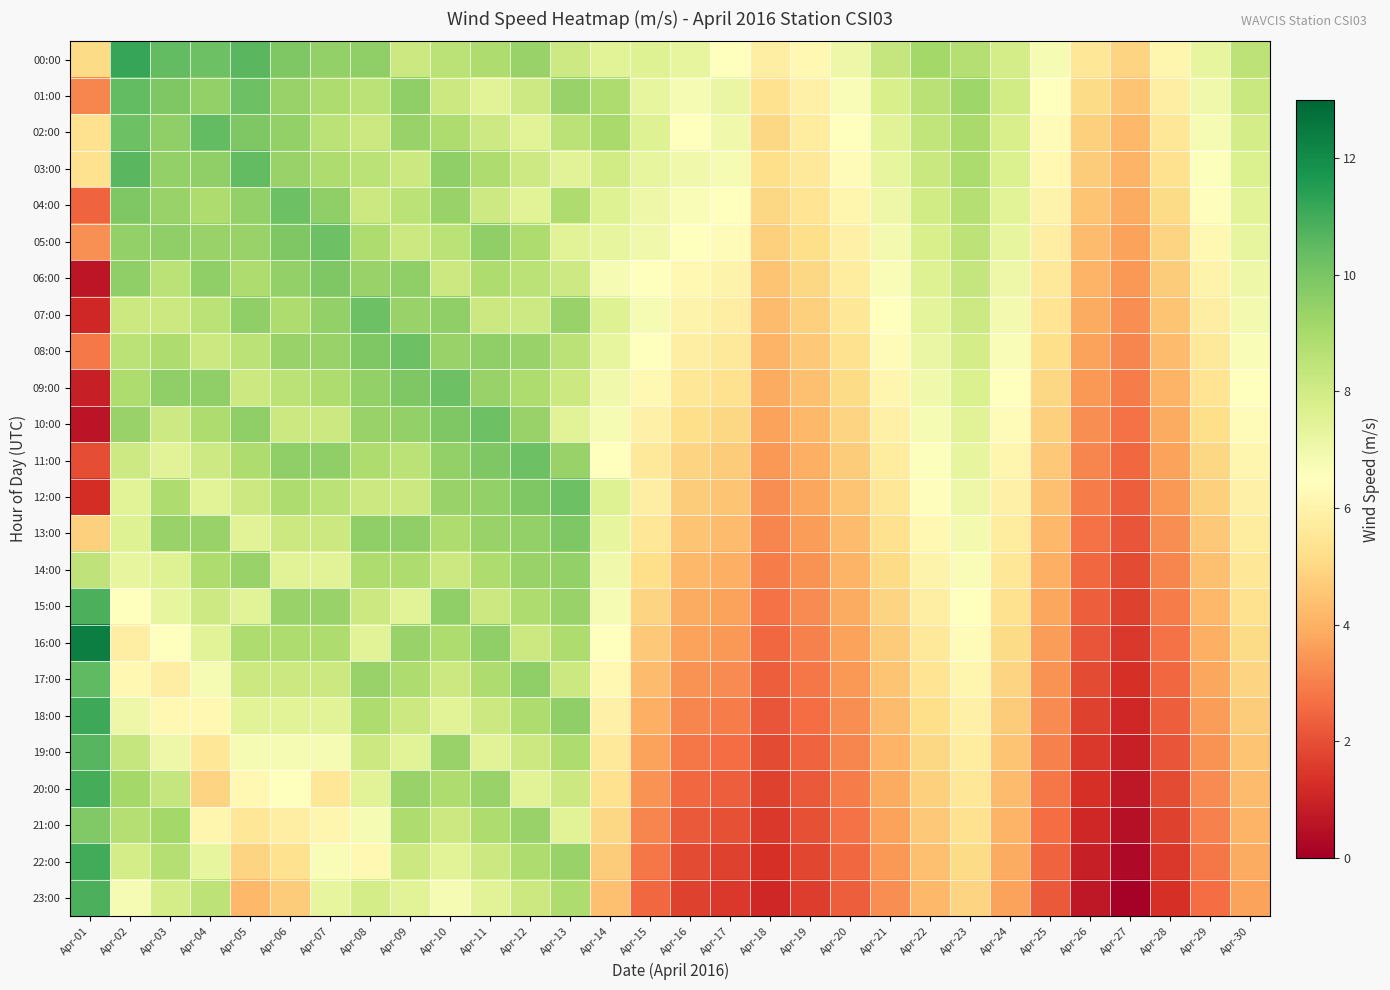

Reading left to right, what are all the values shown in this chart?

00:00: Apr-01=5.1	Apr-02=11.2	Apr-03=10.4	Apr-04=10.2	Apr-05=10.6	Apr-06=9.9	Apr-07=9.5	Apr-08=9.5	Apr-09=8.2	Apr-10=8.6	Apr-11=8.9	Apr-12=9.4	Apr-13=8.1	Apr-14=7.5	Apr-15=7.6	Apr-16=7.3	Apr-17=6.5	Apr-18=5.8	Apr-19=6.2	Apr-20=7.1	Apr-21=8.3	Apr-22=9.1	Apr-23=8.7	Apr-24=7.9	Apr-25=6.8	Apr-26=5.5	Apr-27=4.9	Apr-28=6.1	Apr-29=7.3	Apr-30=8.5
01:00: Apr-01=3.1	Apr-02=10.4	Apr-03=9.9	Apr-04=9.5	Apr-05=10.2	Apr-06=9.4	Apr-07=8.9	Apr-08=8.6	Apr-09=9.5	Apr-10=8.2	Apr-11=7.5	Apr-12=8.1	Apr-13=9.4	Apr-14=8.9	Apr-15=7.3	Apr-16=6.8	Apr-17=7.2	Apr-18=5.3	Apr-19=5.9	Apr-20=6.7	Apr-21=7.8	Apr-22=8.6	Apr-23=9.2	Apr-24=8.0	Apr-25=6.5	Apr-26=5.1	Apr-27=4.5	Apr-28=5.8	Apr-29=7.0	Apr-30=8.2
02:00: Apr-01=5.3	Apr-02=10.2	Apr-03=9.5	Apr-04=10.4	Apr-05=9.9	Apr-06=9.5	Apr-07=8.6	Apr-08=8.2	Apr-09=9.4	Apr-10=8.9	Apr-11=8.1	Apr-12=7.5	Apr-13=8.6	Apr-14=9.0	Apr-15=7.6	Apr-16=6.5	Apr-17=7.0	Apr-18=5.0	Apr-19=5.7	Apr-20=6.5	Apr-21=7.5	Apr-22=8.4	Apr-23=9.0	Apr-24=7.8	Apr-25=6.3	Apr-26=4.8	Apr-27=4.2	Apr-28=5.5	Apr-29=6.8	Apr-30=7.9
03:00: Apr-01=5.3	Apr-02=10.6	Apr-03=9.5	Apr-04=9.5	Apr-05=10.4	Apr-06=9.4	Apr-07=8.9	Apr-08=8.6	Apr-09=8.2	Apr-10=9.5	Apr-11=8.9	Apr-12=8.1	Apr-13=7.5	Apr-14=8.0	Apr-15=7.3	Apr-16=7.0	Apr-17=6.8	Apr-18=5.2	Apr-19=5.6	Apr-20=6.3	Apr-21=7.3	Apr-22=8.2	Apr-23=8.9	Apr-24=7.7	Apr-25=6.2	Apr-26=4.7	Apr-27=4.1	Apr-28=5.3	Apr-29=6.6	Apr-30=7.7
04:00: Apr-01=2.4	Apr-02=9.9	Apr-03=9.4	Apr-04=8.9	Apr-05=9.5	Apr-06=10.2	Apr-07=9.5	Apr-08=8.2	Apr-09=8.6	Apr-10=9.4	Apr-11=8.1	Apr-12=7.5	Apr-13=8.9	Apr-14=7.6	Apr-15=7.1	Apr-16=6.7	Apr-17=6.5	Apr-18=5.0	Apr-19=5.4	Apr-20=6.1	Apr-21=7.1	Apr-22=8.0	Apr-23=8.7	Apr-24=7.5	Apr-25=6.0	Apr-26=4.5	Apr-27=3.9	Apr-28=5.1	Apr-29=6.4	Apr-30=7.5
05:00: Apr-01=3.3	Apr-02=9.5	Apr-03=9.5	Apr-04=9.4	Apr-05=9.4	Apr-06=9.9	Apr-07=10.2	Apr-08=8.9	Apr-09=8.2	Apr-10=8.6	Apr-11=9.5	Apr-12=8.9	Apr-13=7.5	Apr-14=7.3	Apr-15=7.0	Apr-16=6.5	Apr-17=6.3	Apr-18=4.8	Apr-19=5.2	Apr-20=5.9	Apr-21=6.9	Apr-22=7.8	Apr-23=8.5	Apr-24=7.3	Apr-25=5.8	Apr-26=4.3	Apr-27=3.7	Apr-28=4.9	Apr-29=6.2	Apr-30=7.3
06:00: Apr-01=0.6	Apr-02=9.5	Apr-03=8.6	Apr-04=9.5	Apr-05=8.9	Apr-06=9.5	Apr-07=9.9	Apr-08=9.4	Apr-09=9.5	Apr-10=8.2	Apr-11=8.9	Apr-12=8.6	Apr-13=8.1	Apr-14=6.8	Apr-15=6.5	Apr-16=6.2	Apr-17=6.0	Apr-18=4.5	Apr-19=5.0	Apr-20=5.7	Apr-21=6.7	Apr-22=7.6	Apr-23=8.3	Apr-24=7.1	Apr-25=5.6	Apr-26=4.1	Apr-27=3.5	Apr-28=4.7	Apr-29=6.0	Apr-30=7.1
07:00: Apr-01=1.1	Apr-02=8.2	Apr-03=8.2	Apr-04=8.6	Apr-05=9.5	Apr-06=8.9	Apr-07=9.5	Apr-08=10.2	Apr-09=9.4	Apr-10=9.5	Apr-11=8.2	Apr-12=8.1	Apr-13=9.4	Apr-14=7.6	Apr-15=6.8	Apr-16=6.0	Apr-17=5.8	Apr-18=4.3	Apr-19=4.8	Apr-20=5.5	Apr-21=6.5	Apr-22=7.4	Apr-23=8.1	Apr-24=6.9	Apr-25=5.4	Apr-26=3.9	Apr-27=3.3	Apr-28=4.5	Apr-29=5.8	Apr-30=6.9
08:00: Apr-01=2.9	Apr-02=8.6	Apr-03=8.9	Apr-04=8.2	Apr-05=8.6	Apr-06=9.4	Apr-07=9.4	Apr-08=9.9	Apr-09=10.2	Apr-10=9.4	Apr-11=9.5	Apr-12=9.4	Apr-13=8.6	Apr-14=7.3	Apr-15=6.5	Apr-16=5.8	Apr-17=5.6	Apr-18=4.1	Apr-19=4.6	Apr-20=5.3	Apr-21=6.3	Apr-22=7.2	Apr-23=7.9	Apr-24=6.7	Apr-25=5.2	Apr-26=3.7	Apr-27=3.1	Apr-28=4.3	Apr-29=5.6	Apr-30=6.7
09:00: Apr-01=0.9	Apr-02=8.9	Apr-03=9.5	Apr-04=9.5	Apr-05=8.2	Apr-06=8.6	Apr-07=8.9	Apr-08=9.5	Apr-09=9.9	Apr-10=10.2	Apr-11=9.4	Apr-12=8.9	Apr-13=8.2	Apr-14=7.0	Apr-15=6.2	Apr-16=5.5	Apr-17=5.3	Apr-18=3.9	Apr-19=4.4	Apr-20=5.1	Apr-21=6.1	Apr-22=7.0	Apr-23=7.7	Apr-24=6.5	Apr-25=5.0	Apr-26=3.5	Apr-27=2.9	Apr-28=4.1	Apr-29=5.4	Apr-30=6.5
10:00: Apr-01=0.6	Apr-02=9.4	Apr-03=8.1	Apr-04=8.9	Apr-05=9.5	Apr-06=8.2	Apr-07=8.2	Apr-08=9.4	Apr-09=9.5	Apr-10=9.9	Apr-11=10.2	Apr-12=9.4	Apr-13=7.5	Apr-14=6.8	Apr-15=5.9	Apr-16=5.2	Apr-17=5.0	Apr-18=3.7	Apr-19=4.2	Apr-20=4.9	Apr-21=5.9	Apr-22=6.8	Apr-23=7.5	Apr-24=6.3	Apr-25=4.8	Apr-26=3.3	Apr-27=2.7	Apr-28=3.9	Apr-29=5.2	Apr-30=6.3
11:00: Apr-01=1.9	Apr-02=8.1	Apr-03=7.5	Apr-04=8.1	Apr-05=8.9	Apr-06=9.5	Apr-07=9.5	Apr-08=8.9	Apr-09=8.6	Apr-10=9.5	Apr-11=9.9	Apr-12=10.2	Apr-13=9.4	Apr-14=6.5	Apr-15=5.6	Apr-16=4.9	Apr-17=4.7	Apr-18=3.5	Apr-19=4.0	Apr-20=4.7	Apr-21=5.7	Apr-22=6.6	Apr-23=7.3	Apr-24=6.1	Apr-25=4.6	Apr-26=3.1	Apr-27=2.5	Apr-28=3.7	Apr-29=5.0	Apr-30=6.1
12:00: Apr-01=1.3	Apr-02=7.5	Apr-03=8.9	Apr-04=7.5	Apr-05=8.2	Apr-06=8.9	Apr-07=8.6	Apr-08=8.2	Apr-09=8.2	Apr-10=9.4	Apr-11=9.5	Apr-12=9.9	Apr-13=10.2	Apr-14=7.6	Apr-15=5.8	Apr-16=4.7	Apr-17=4.5	Apr-18=3.3	Apr-19=3.8	Apr-20=4.5	Apr-21=5.5	Apr-22=6.4	Apr-23=7.1	Apr-24=5.9	Apr-25=4.4	Apr-26=2.9	Apr-27=2.3	Apr-28=3.5	Apr-29=4.8	Apr-30=5.9
13:00: Apr-01=4.8	Apr-02=7.6	Apr-03=9.4	Apr-04=9.4	Apr-05=7.5	Apr-06=8.2	Apr-07=8.2	Apr-08=9.5	Apr-09=9.5	Apr-10=8.9	Apr-11=9.4	Apr-12=9.5	Apr-13=9.9	Apr-14=7.3	Apr-15=5.5	Apr-16=4.5	Apr-17=4.3	Apr-18=3.1	Apr-19=3.6	Apr-20=4.3	Apr-21=5.3	Apr-22=6.2	Apr-23=6.9	Apr-24=5.7	Apr-25=4.2	Apr-26=2.7	Apr-27=2.1	Apr-28=3.3	Apr-29=4.6	Apr-30=5.7
14:00: Apr-01=8.5	Apr-02=7.3	Apr-03=7.6	Apr-04=8.9	Apr-05=9.4	Apr-06=7.5	Apr-07=7.5	Apr-08=8.9	Apr-09=8.9	Apr-10=8.2	Apr-11=8.9	Apr-12=9.4	Apr-13=9.5	Apr-14=7.0	Apr-15=5.2	Apr-16=4.2	Apr-17=4.0	Apr-18=2.9	Apr-19=3.4	Apr-20=4.1	Apr-21=5.1	Apr-22=6.0	Apr-23=6.7	Apr-24=5.5	Apr-25=4.0	Apr-26=2.5	Apr-27=1.9	Apr-28=3.1	Apr-29=4.4	Apr-30=5.5
15:00: Apr-01=10.9	Apr-02=6.5	Apr-03=7.3	Apr-04=8.1	Apr-05=7.5	Apr-06=9.4	Apr-07=9.4	Apr-08=8.2	Apr-09=7.5	Apr-10=9.5	Apr-11=8.2	Apr-12=8.9	Apr-13=9.4	Apr-14=6.8	Apr-15=4.9	Apr-16=3.9	Apr-17=3.7	Apr-18=2.7	Apr-19=3.2	Apr-20=3.9	Apr-21=4.9	Apr-22=5.8	Apr-23=6.5	Apr-24=5.3	Apr-25=3.8	Apr-26=2.3	Apr-27=1.7	Apr-28=2.9	Apr-29=4.2	Apr-30=5.3
16:00: Apr-01=12.4	Apr-02=5.8	Apr-03=6.5	Apr-04=7.5	Apr-05=8.9	Apr-06=8.9	Apr-07=8.9	Apr-08=7.5	Apr-09=9.4	Apr-10=8.9	Apr-11=9.5	Apr-12=8.2	Apr-13=8.9	Apr-14=6.5	Apr-15=4.6	Apr-16=3.7	Apr-17=3.5	Apr-18=2.5	Apr-19=3.0	Apr-20=3.7	Apr-21=4.7	Apr-22=5.6	Apr-23=6.3	Apr-24=5.1	Apr-25=3.6	Apr-26=2.1	Apr-27=1.5	Apr-28=2.7	Apr-29=4.0	Apr-30=5.1
17:00: Apr-01=10.5	Apr-02=6.2	Apr-03=5.8	Apr-04=6.8	Apr-05=8.2	Apr-06=8.2	Apr-07=8.2	Apr-08=9.4	Apr-09=8.9	Apr-10=8.2	Apr-11=8.9	Apr-12=9.5	Apr-13=8.2	Apr-14=6.2	Apr-15=4.3	Apr-16=3.4	Apr-17=3.2	Apr-18=2.3	Apr-19=2.8	Apr-20=3.5	Apr-21=4.5	Apr-22=5.4	Apr-23=6.1	Apr-24=4.9	Apr-25=3.4	Apr-26=1.9	Apr-27=1.3	Apr-28=2.5	Apr-29=3.8	Apr-30=4.9
18:00: Apr-01=11.1	Apr-02=7.1	Apr-03=6.2	Apr-04=6.2	Apr-05=7.5	Apr-06=7.5	Apr-07=7.5	Apr-08=8.9	Apr-09=8.2	Apr-10=7.5	Apr-11=8.2	Apr-12=8.9	Apr-13=9.5	Apr-14=5.9	Apr-15=4.0	Apr-16=3.1	Apr-17=2.9	Apr-18=2.1	Apr-19=2.6	Apr-20=3.3	Apr-21=4.3	Apr-22=5.2	Apr-23=5.9	Apr-24=4.7	Apr-25=3.2	Apr-26=1.7	Apr-27=1.1	Apr-28=2.3	Apr-29=3.6	Apr-30=4.7
19:00: Apr-01=10.6	Apr-02=8.3	Apr-03=7.1	Apr-04=5.5	Apr-05=6.8	Apr-06=6.8	Apr-07=6.8	Apr-08=8.2	Apr-09=7.5	Apr-10=9.4	Apr-11=7.5	Apr-12=8.2	Apr-13=8.9	Apr-14=5.6	Apr-15=3.7	Apr-16=2.8	Apr-17=2.6	Apr-18=1.9	Apr-19=2.4	Apr-20=3.1	Apr-21=4.1	Apr-22=5.0	Apr-23=5.7	Apr-24=4.5	Apr-25=3.0	Apr-26=1.5	Apr-27=0.9	Apr-28=2.1	Apr-29=3.4	Apr-30=4.5
20:00: Apr-01=10.9	Apr-02=9.1	Apr-03=8.3	Apr-04=4.9	Apr-05=6.2	Apr-06=6.5	Apr-07=5.5	Apr-08=7.5	Apr-09=9.4	Apr-10=8.9	Apr-11=9.4	Apr-12=7.5	Apr-13=8.2	Apr-14=5.3	Apr-15=3.4	Apr-16=2.5	Apr-17=2.3	Apr-18=1.7	Apr-19=2.2	Apr-20=2.9	Apr-21=3.9	Apr-22=4.8	Apr-23=5.5	Apr-24=4.3	Apr-25=2.8	Apr-26=1.3	Apr-27=0.7	Apr-28=1.9	Apr-29=3.2	Apr-30=4.3
21:00: Apr-01=9.8	Apr-02=8.7	Apr-03=9.1	Apr-04=6.1	Apr-05=5.5	Apr-06=5.8	Apr-07=6.1	Apr-08=6.8	Apr-09=8.9	Apr-10=8.2	Apr-11=8.9	Apr-12=9.4	Apr-13=7.5	Apr-14=5.0	Apr-15=3.1	Apr-16=2.2	Apr-17=2.0	Apr-18=1.5	Apr-19=2.0	Apr-20=2.7	Apr-21=3.7	Apr-22=4.6	Apr-23=5.3	Apr-24=4.1	Apr-25=2.6	Apr-26=1.1	Apr-27=0.5	Apr-28=1.7	Apr-29=3.0	Apr-30=4.1
22:00: Apr-01=11.0	Apr-02=7.9	Apr-03=8.7	Apr-04=7.3	Apr-05=4.9	Apr-06=5.3	Apr-07=6.7	Apr-08=6.2	Apr-09=8.2	Apr-10=7.5	Apr-11=8.2	Apr-12=8.9	Apr-13=9.4	Apr-14=4.7	Apr-15=2.8	Apr-16=1.9	Apr-17=1.7	Apr-18=1.3	Apr-19=1.8	Apr-20=2.5	Apr-21=3.5	Apr-22=4.4	Apr-23=5.1	Apr-24=3.9	Apr-25=2.4	Apr-26=0.9	Apr-27=0.3	Apr-28=1.5	Apr-29=2.8	Apr-30=3.9
23:00: Apr-01=10.8	Apr-02=6.8	Apr-03=7.9	Apr-04=8.5	Apr-05=4.2	Apr-06=4.7	Apr-07=7.3	Apr-08=7.9	Apr-09=7.5	Apr-10=6.8	Apr-11=7.5	Apr-12=8.2	Apr-13=8.9	Apr-14=4.4	Apr-15=2.5	Apr-16=1.7	Apr-17=1.5	Apr-18=1.1	Apr-19=1.6	Apr-20=2.3	Apr-21=3.3	Apr-22=4.2	Apr-23=4.9	Apr-24=3.7	Apr-25=2.2	Apr-26=0.7	Apr-27=0.1	Apr-28=1.3	Apr-29=2.6	Apr-30=3.7